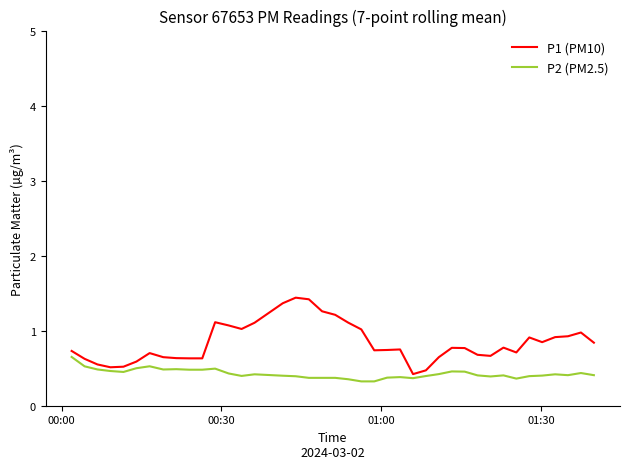

Does the chart display data point markers on the line(s)?

No